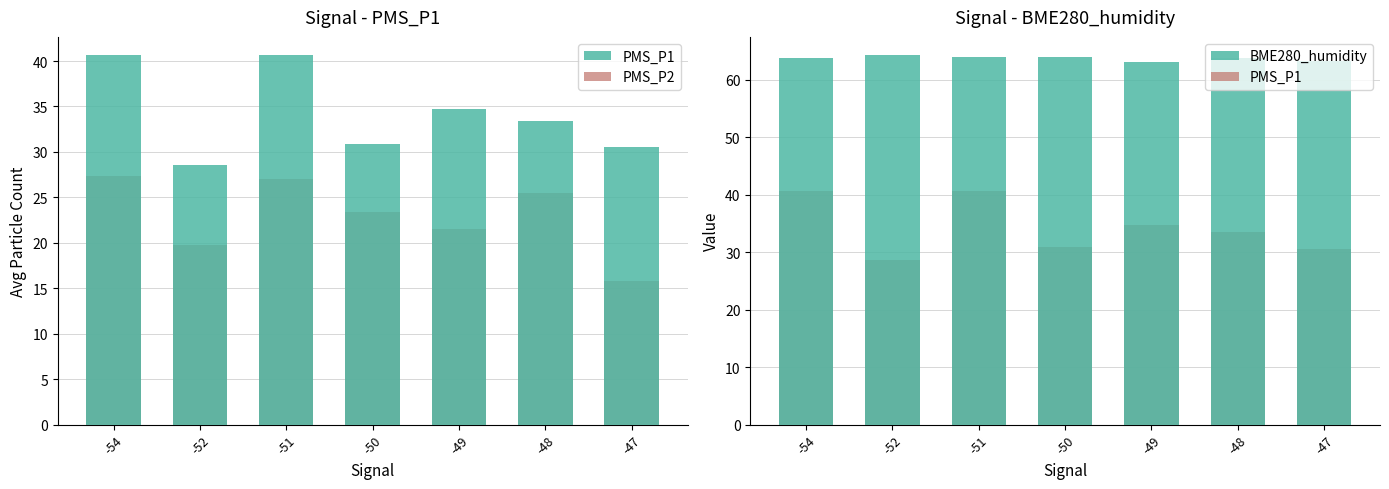

What is the total value across all series at -48?

122.6